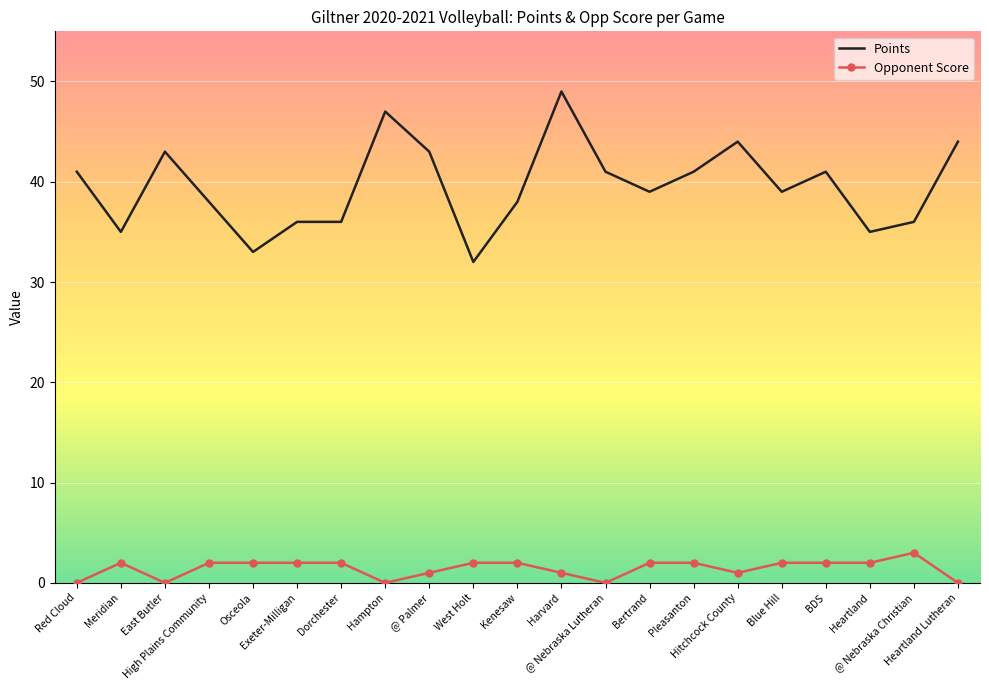

True or false: Points and Opponent Score intersect in this chart.

False